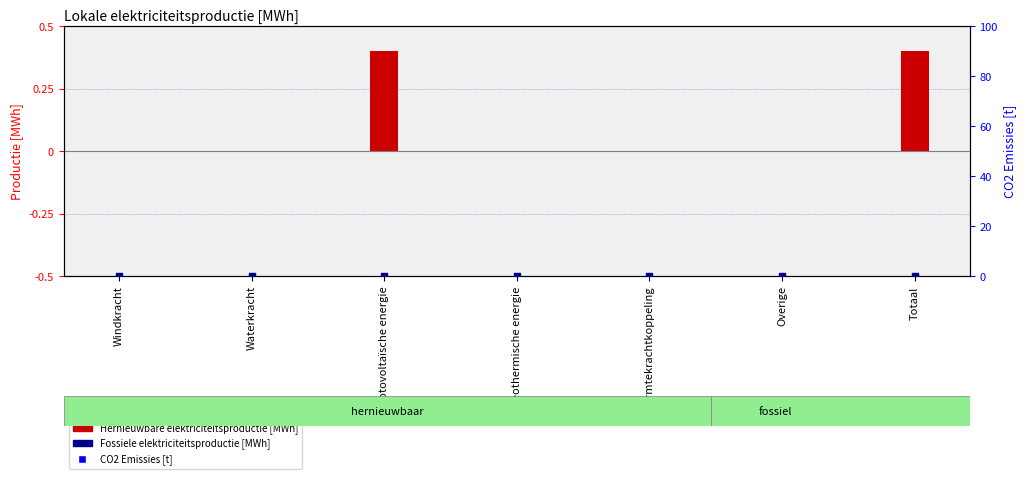

What are all the series names shown in the legend?

Hernieuwbare elektriciteitsproductie, Fossiele elektriciteitsproductie, CO2 Emissies [t]